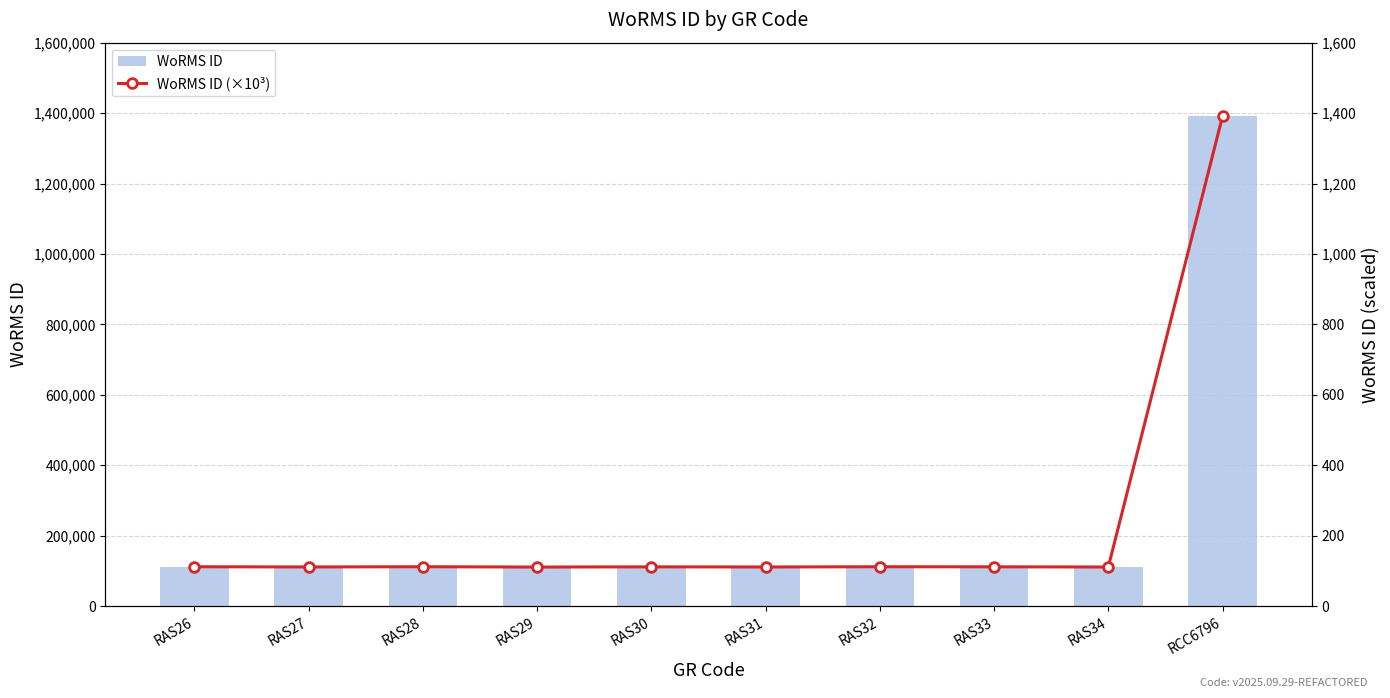

How many values in the WoRMS ID (×10³) series are below 111?

4